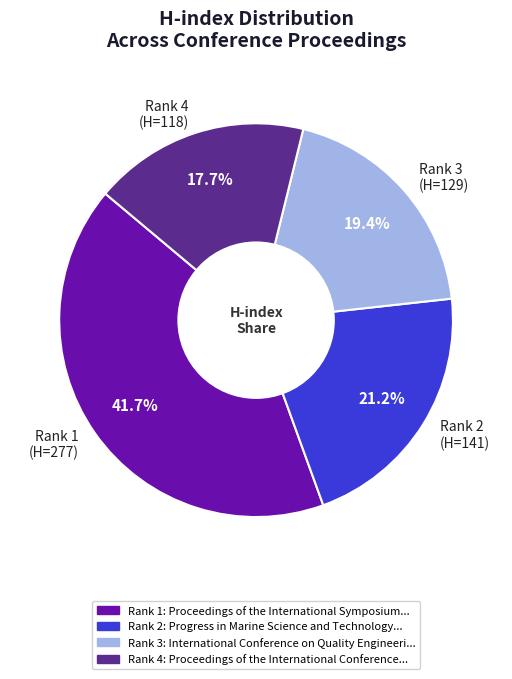

Which slice is the smallest?

Rank 4 (H=118)